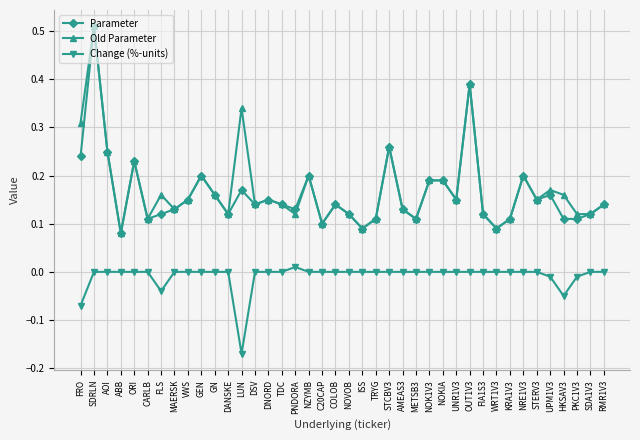

True or false: Old Parameter has a value of 0.2 at FLS.

True